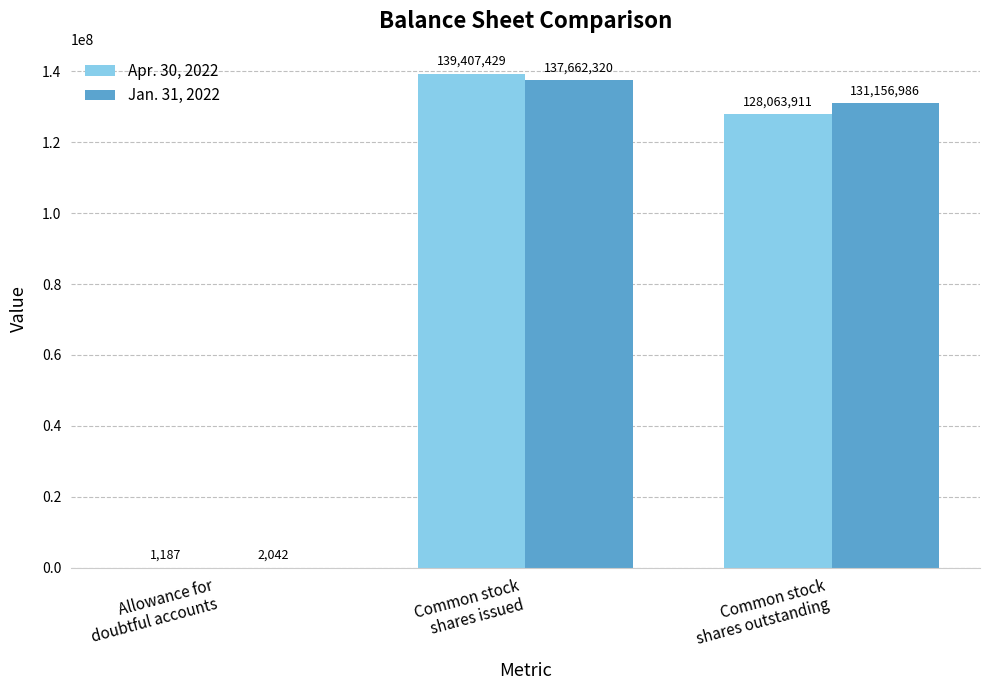

What is the sum of all Apr. 30, 2022 values?

267472527